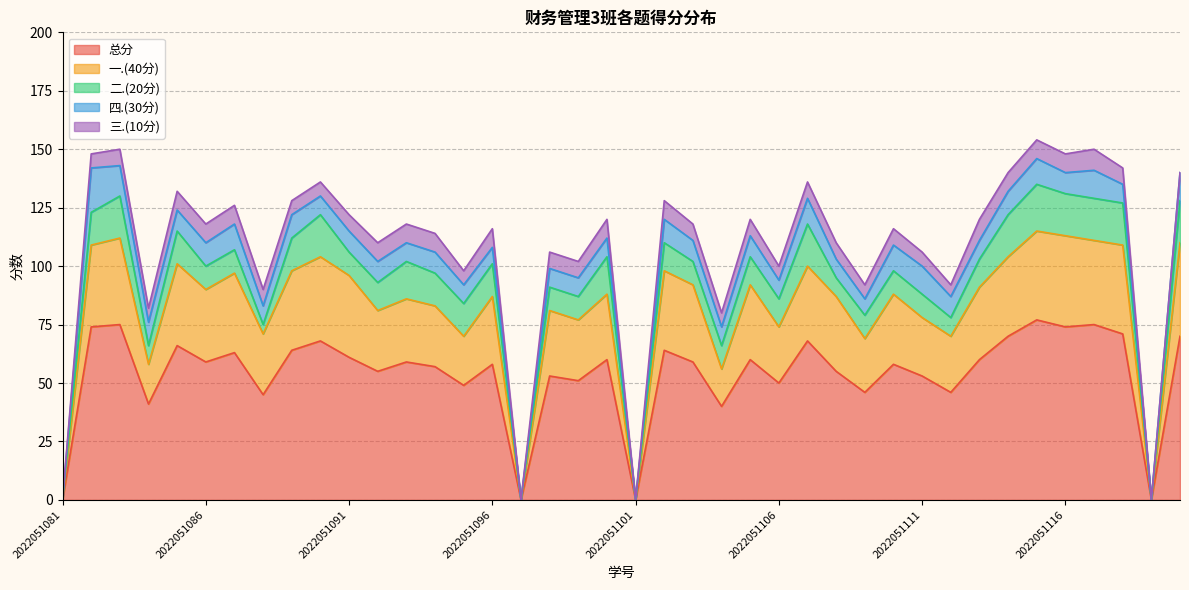

Which has a higher value, 2022051118 or 2022051105?

2022051118